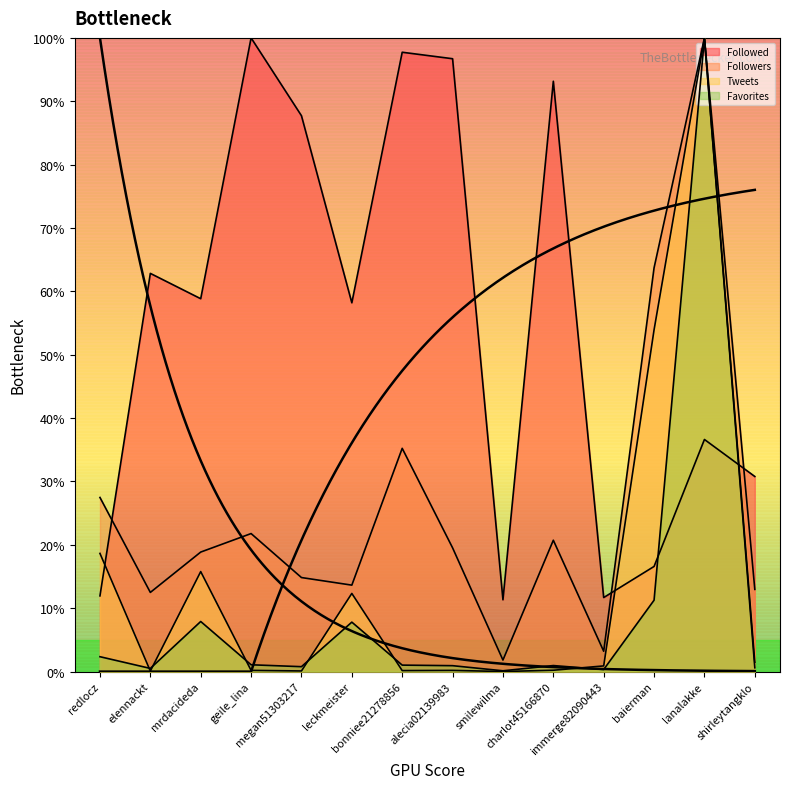

Is the value of Followed at bonniee21278856 greater than the value of Followers at baierman?

Yes